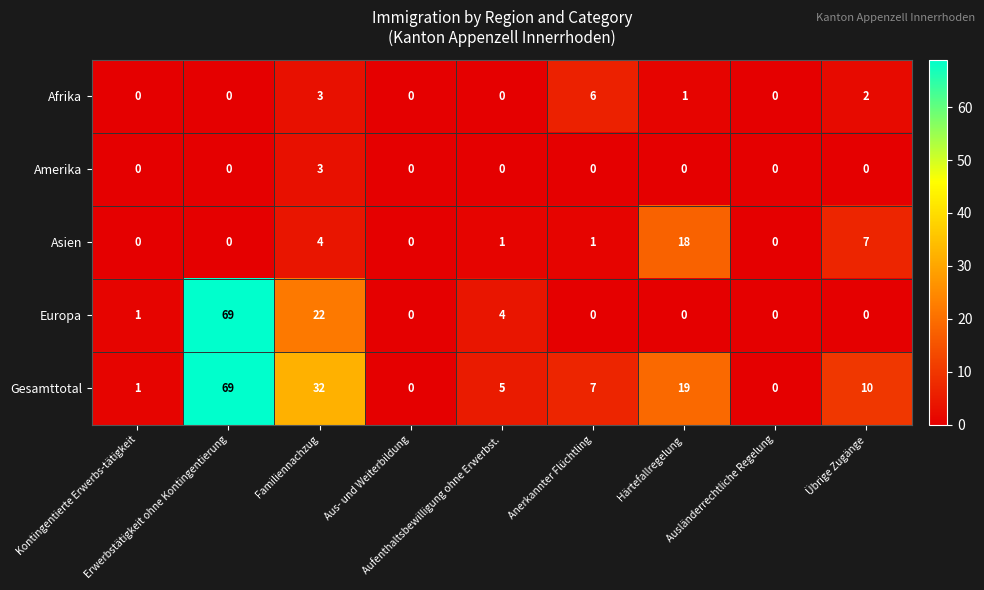

How many Afrika values are between 0 and 2?

7